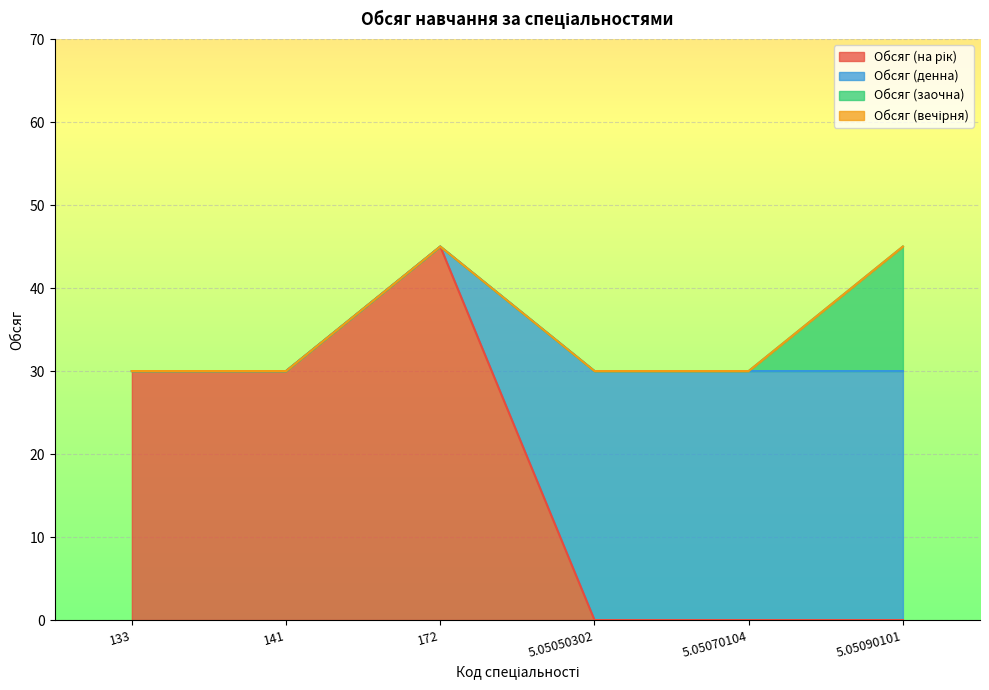

True or false: Обсяг (вечірня) has more than 2 points higher than both neighbors.

False